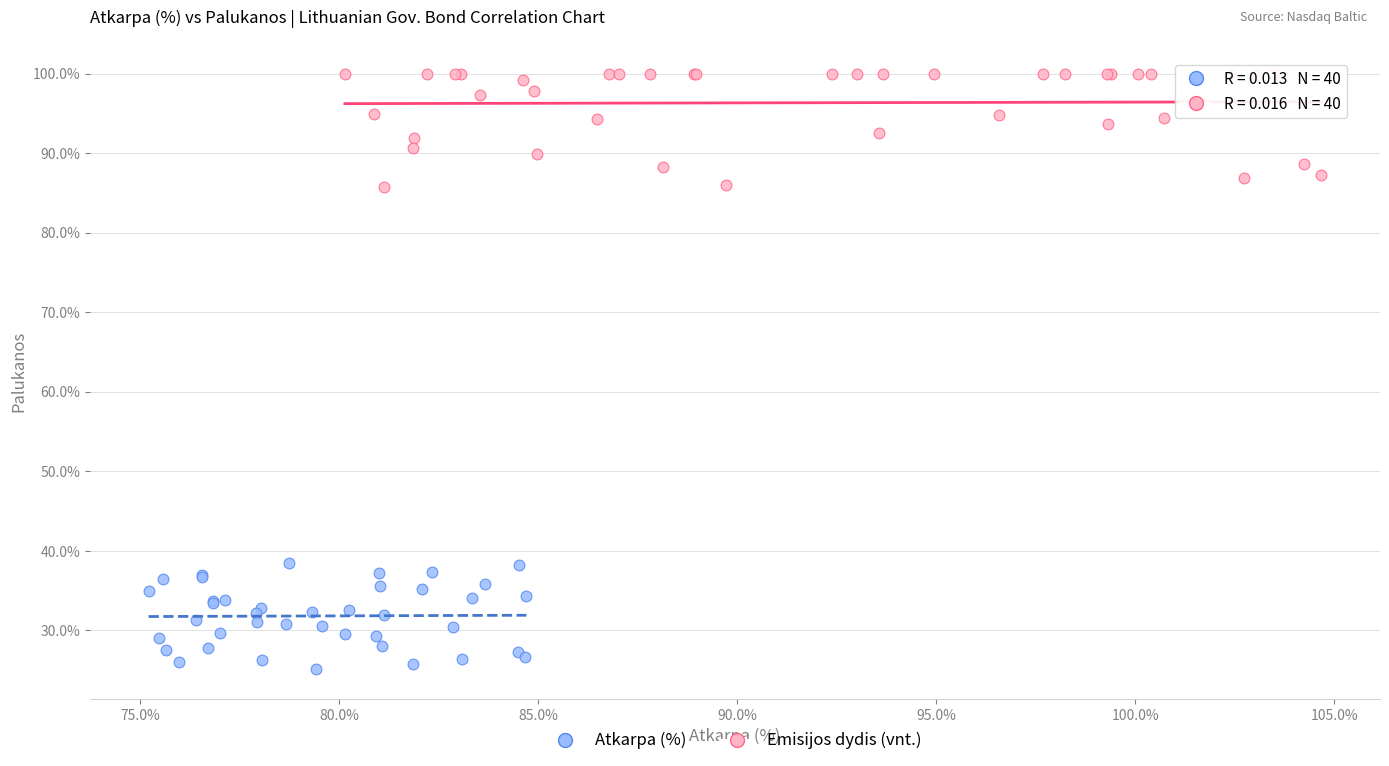

Which series contains the highest Y value?

Emisijos dydis (vnt.)